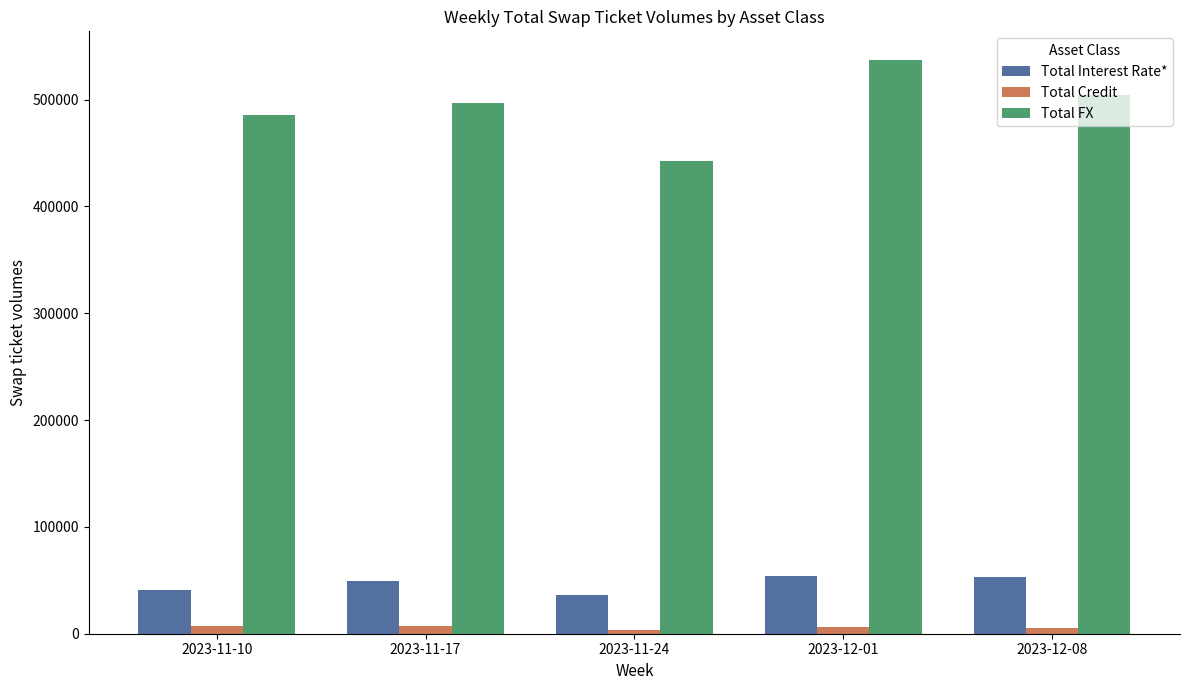

What is the difference between the second highest and second lowest values in the Total Credit series?

1663